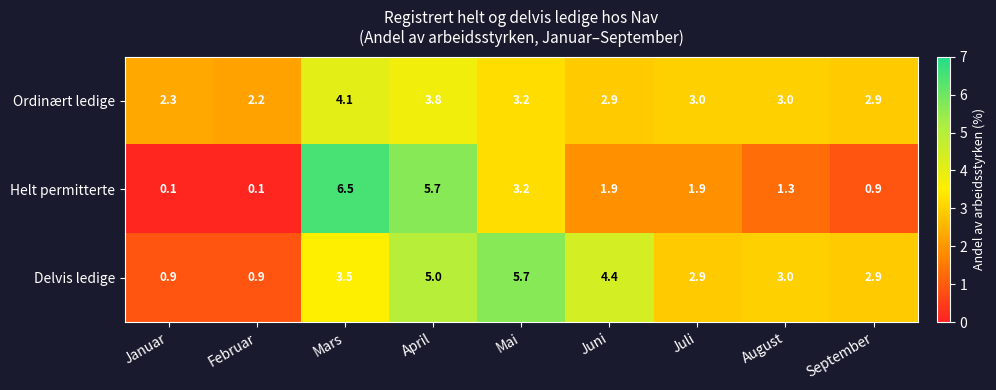

List the series in order of their overall mean, highest first.

Delvis ledige, Ordinært ledige, Helt permitterte